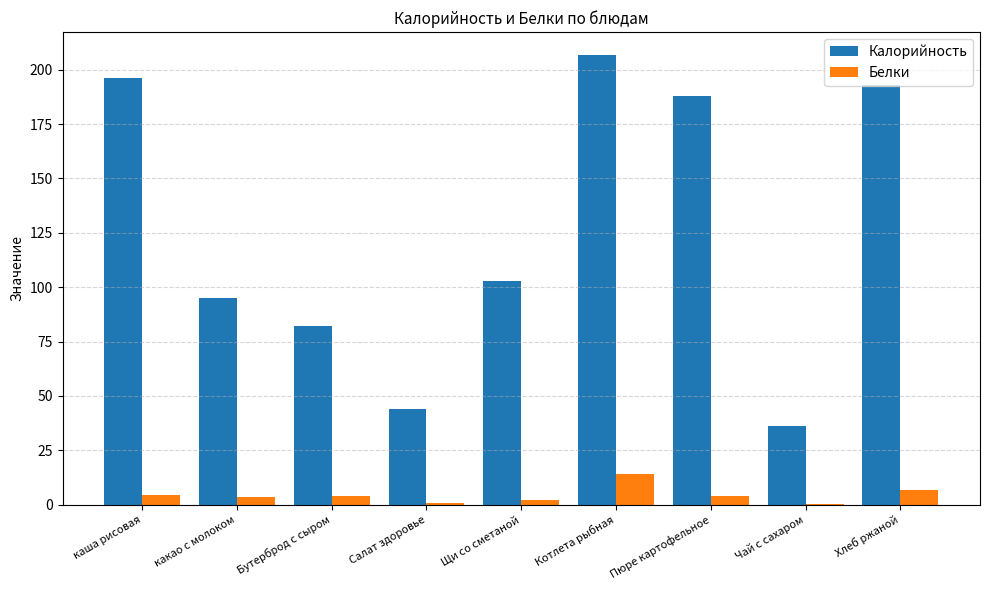

Count the number of data series in this chart.

2